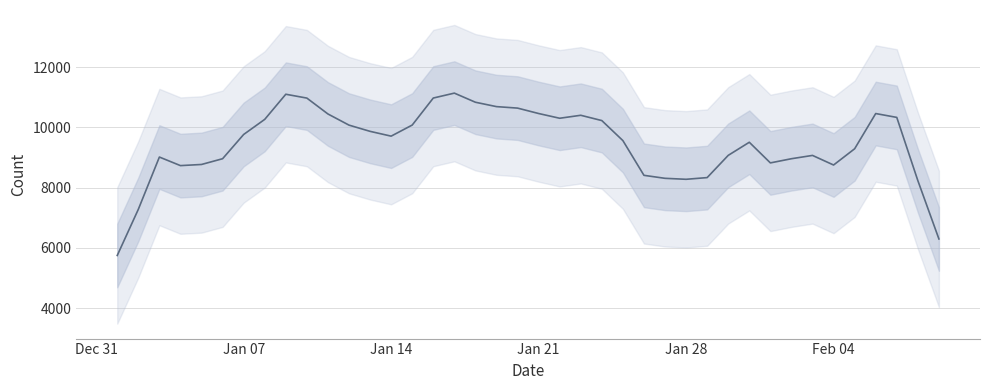

True or false: the data shows 14720.1 at Jan 14.

False